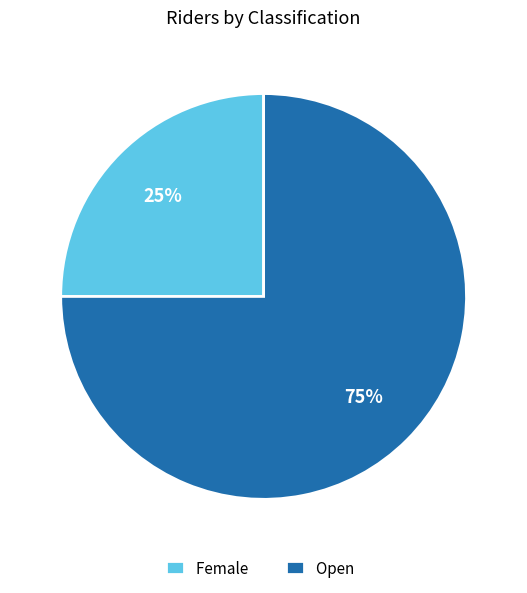

Between Female and Open, which is larger?

Open